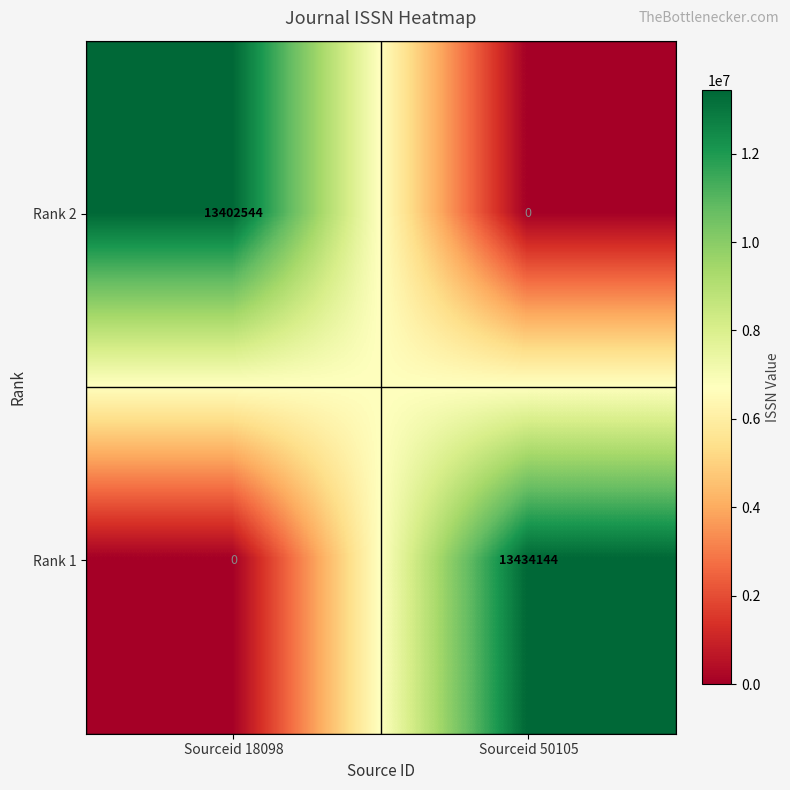

What is the sum of the Rank 2 values at Sourceid 50105 and Sourceid 18098?

13402544